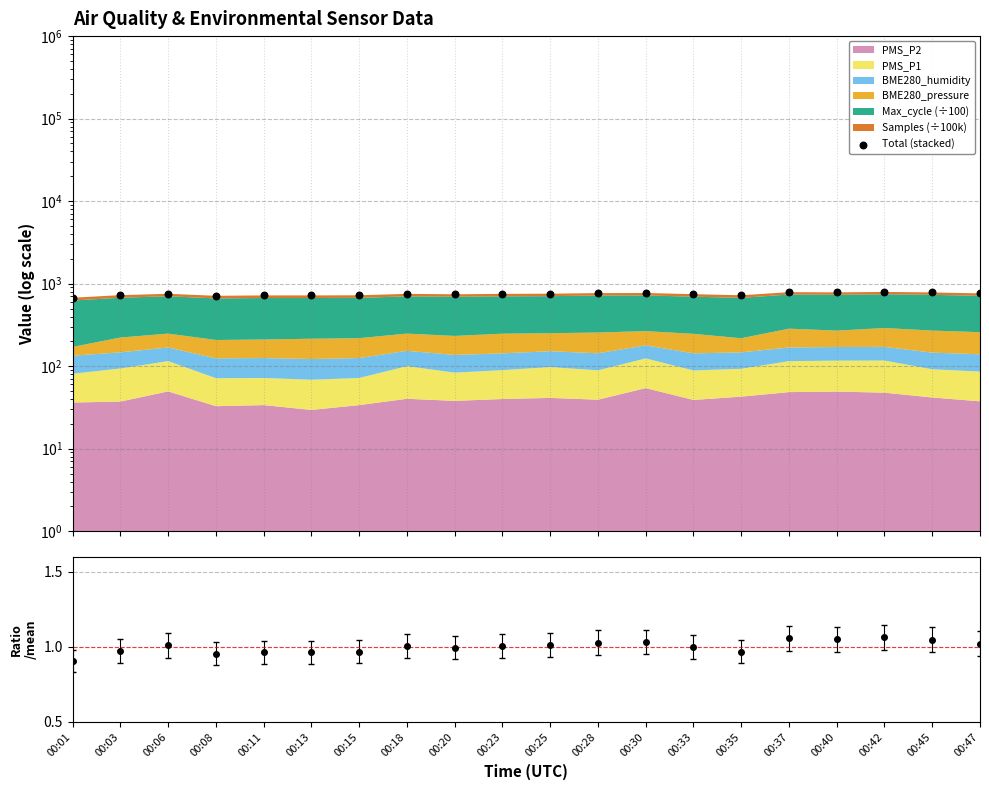

Approximately how many times larger is the value at 00:03 compared to 00:47?

1.0